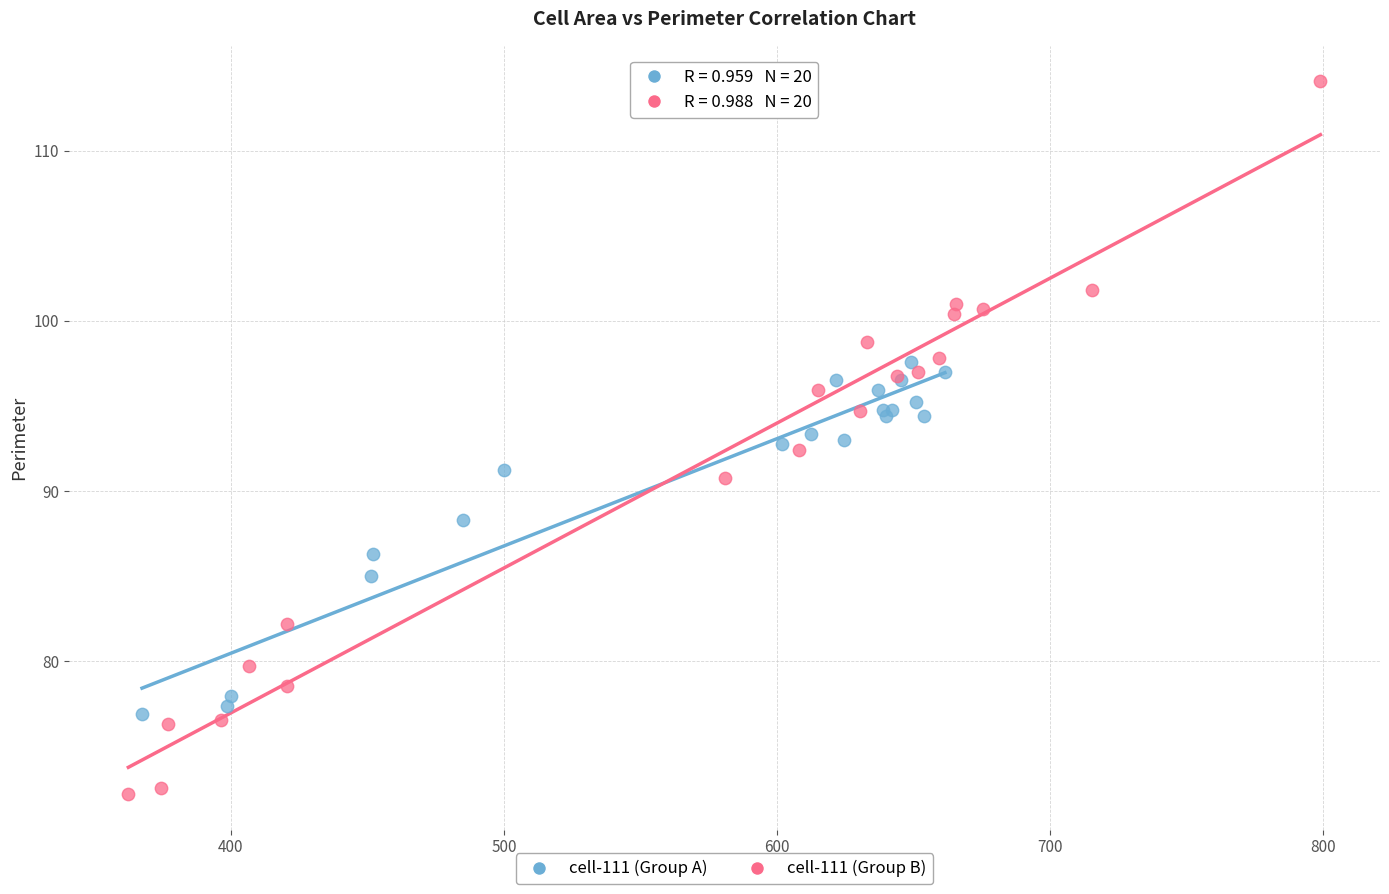

Which series has the widest spread of Y values?

cell-111 (Group B)